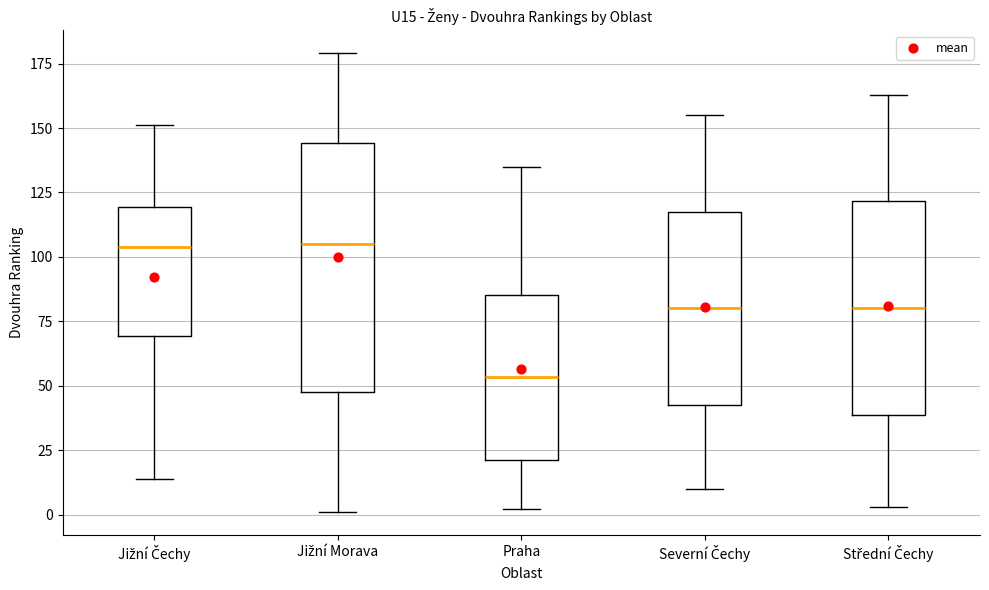

Reading left to right, read every box against the y-axis: the position of its median line, the range the box covers, and the ends of its whiskers. The values are not printed on the chart, so give them approximately, as read against the axis.

Jižní Čechy: median 105, box 70 to 120, whiskers 15 to 150
Jižní Morava: median 105, box 50 to 145, whiskers 0 to 180
Praha: median 55, box 20 to 85, whiskers 0 to 135
Severní Čechy: median 80, box 45 to 120, whiskers 10 to 155
Střední Čechy: median 80, box 40 to 120, whiskers 5 to 165